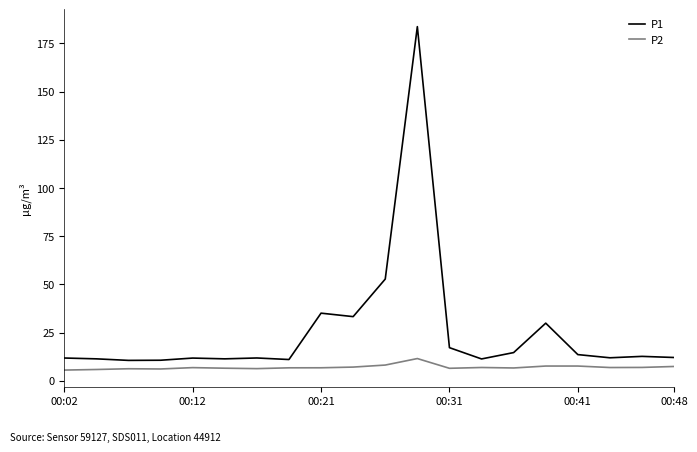

True or false: P1 and P2 intersect in this chart.

False